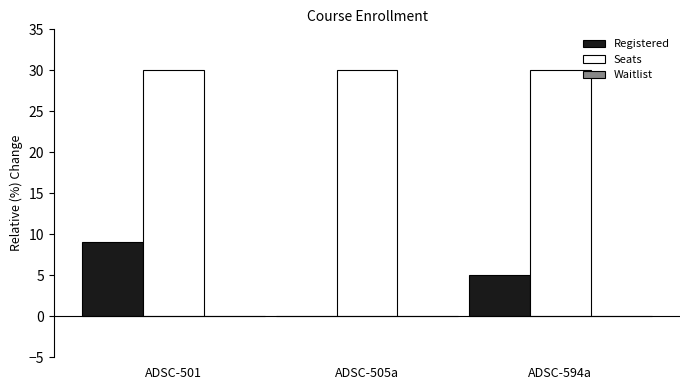

Are the bars grouped side by side (vs. stacked)?

Yes